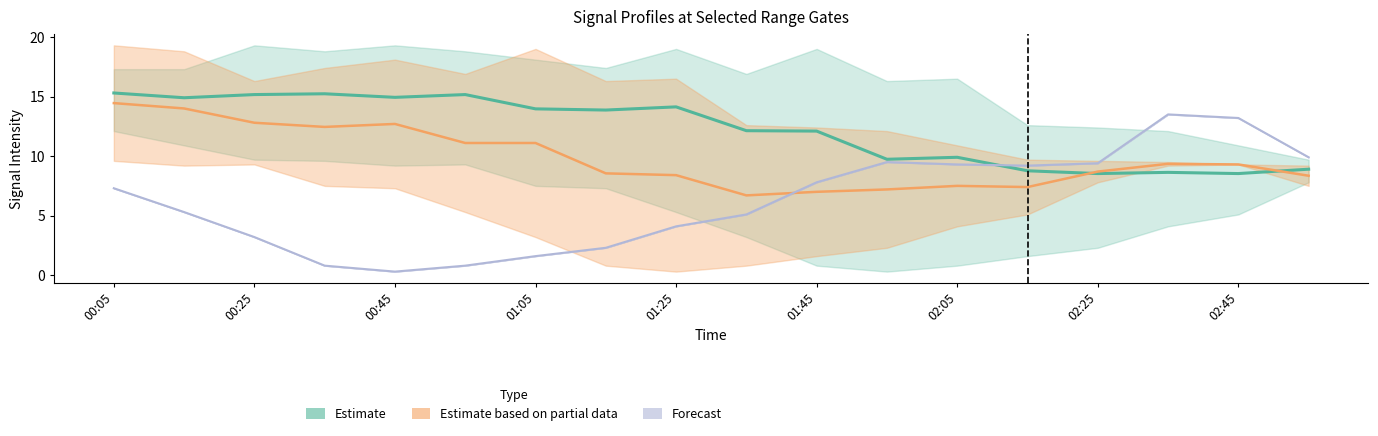

Where do Estimate and Estimate based on partial data first cross each other?

13 and 14